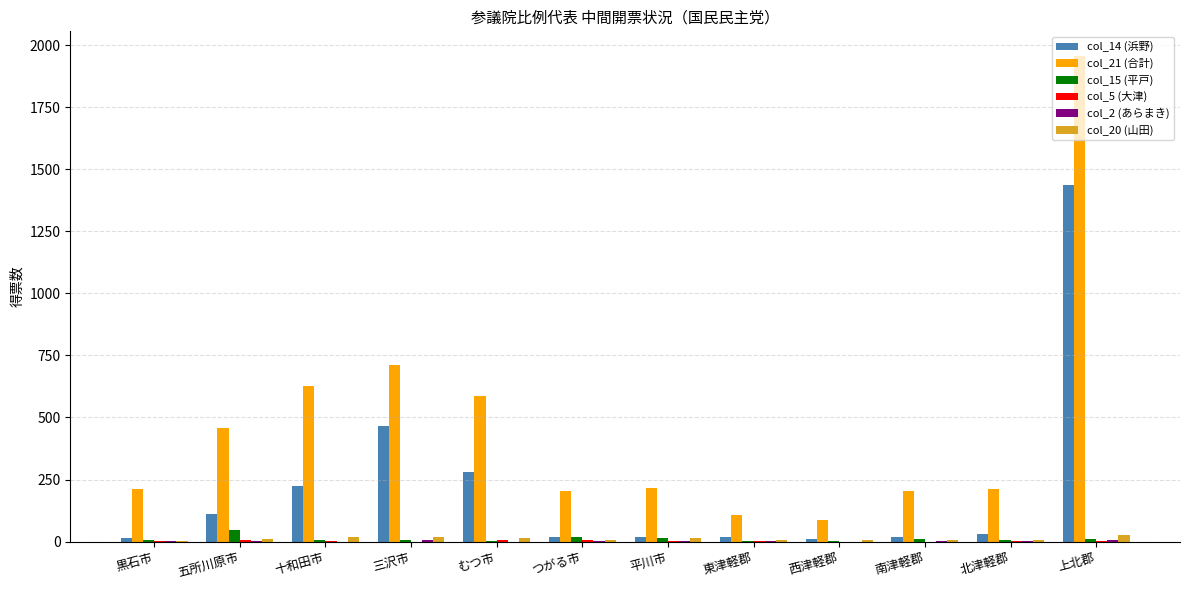

Which series has the largest total across all categories?

col_21 (合計)